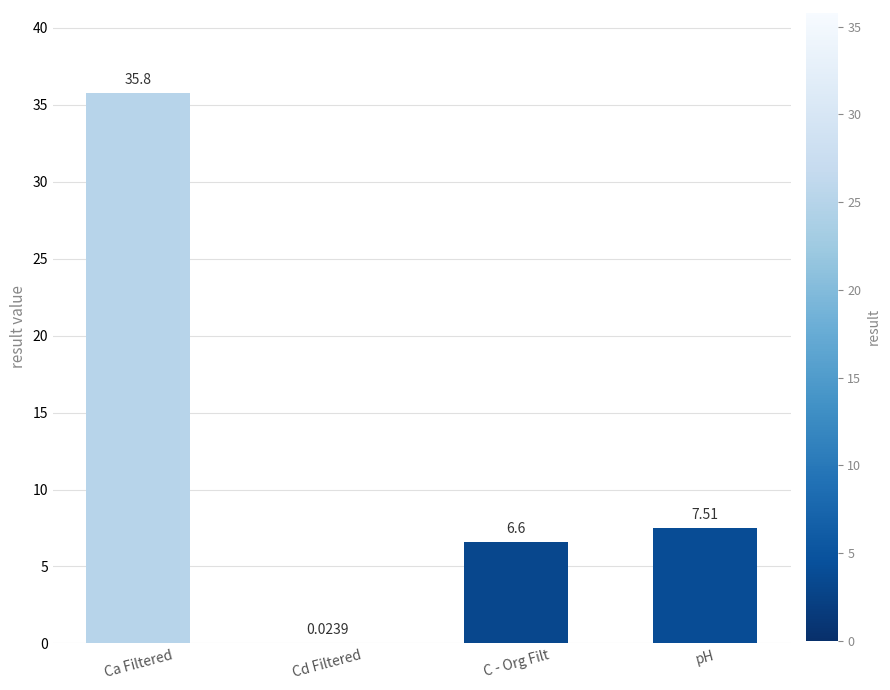

Which has a higher value, pH or C - Org Filt?

pH